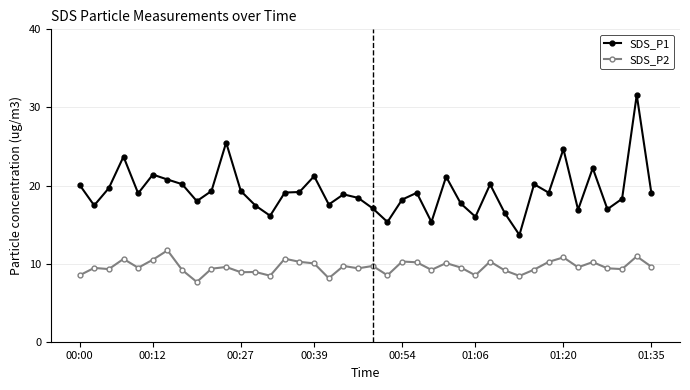

True or false: SDS_P1 and SDS_P2 cross at least once.

False